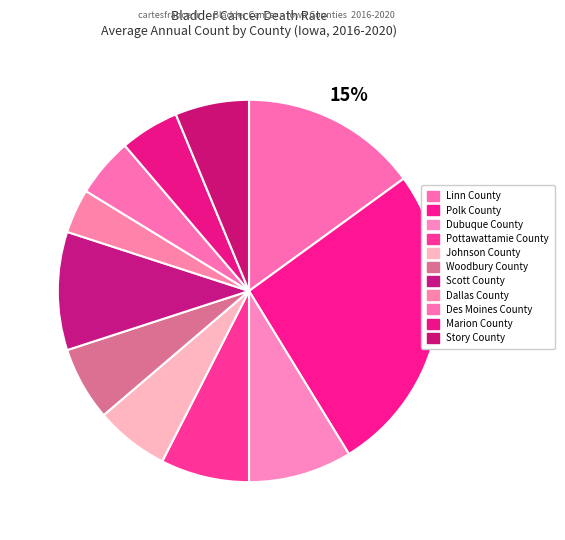

How many segments does this pie chart have?

11